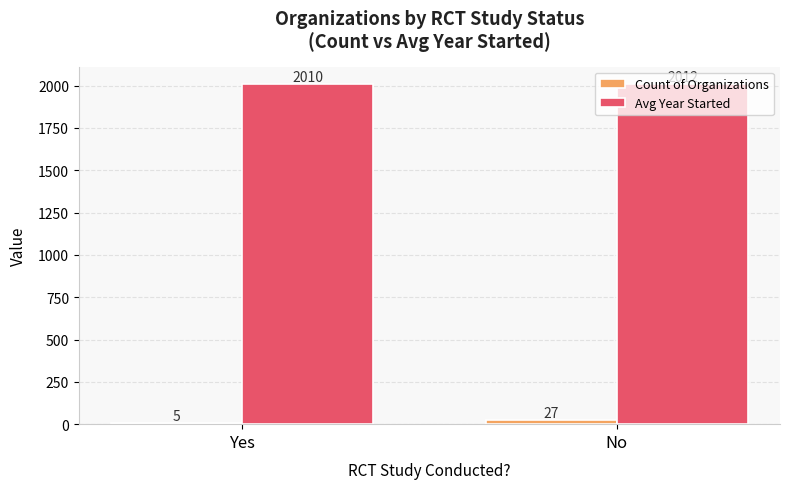

Which series changed the most between Yes and No?

Count of Organizations